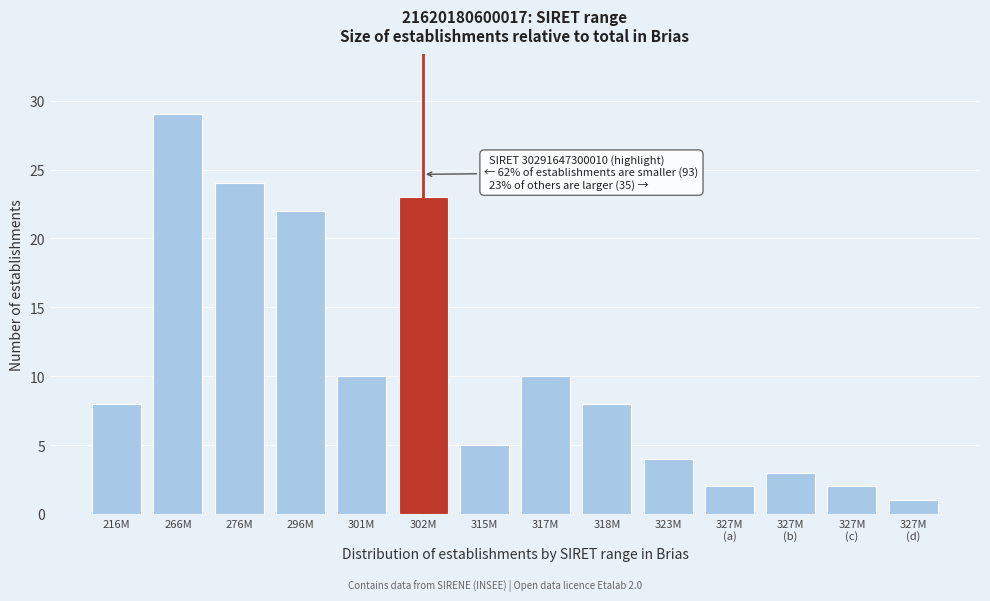

Reading left to right, transcribe all the data shown in this chart.

8	29	24	22	10	23	5	10	8	4	2	3	2	1